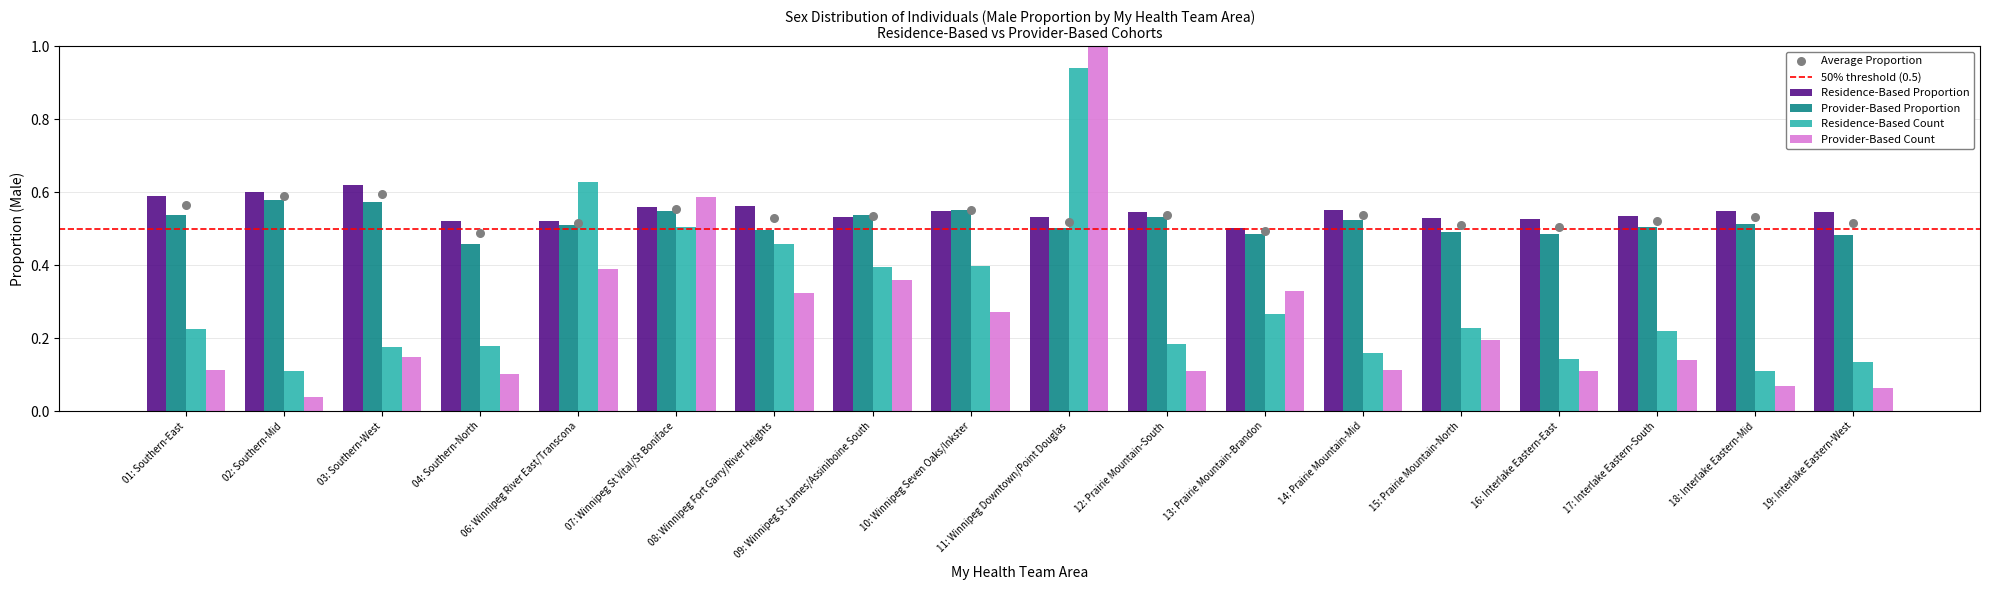

Which series has the widest spread of Y values?

Provider-Based Count